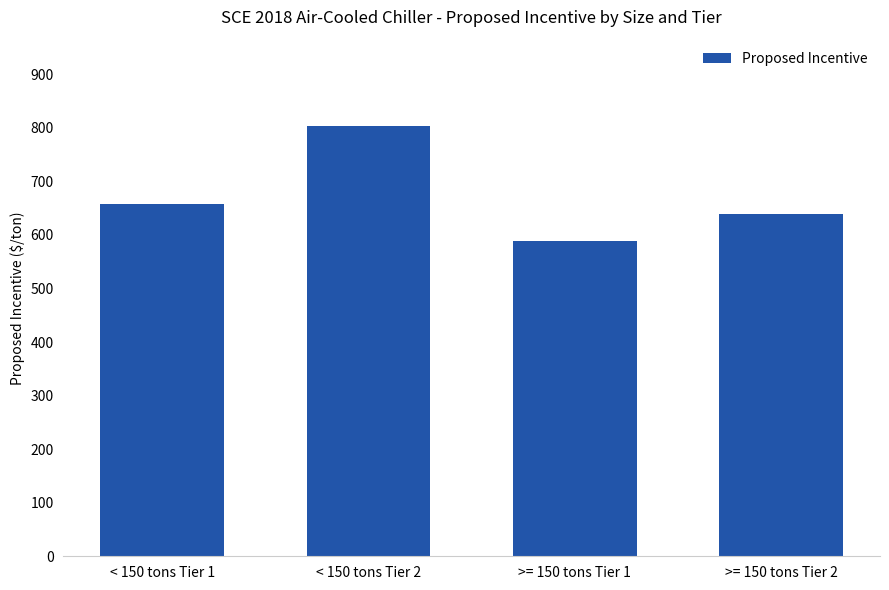

What position from the right is < 150 tons Tier 2?

3